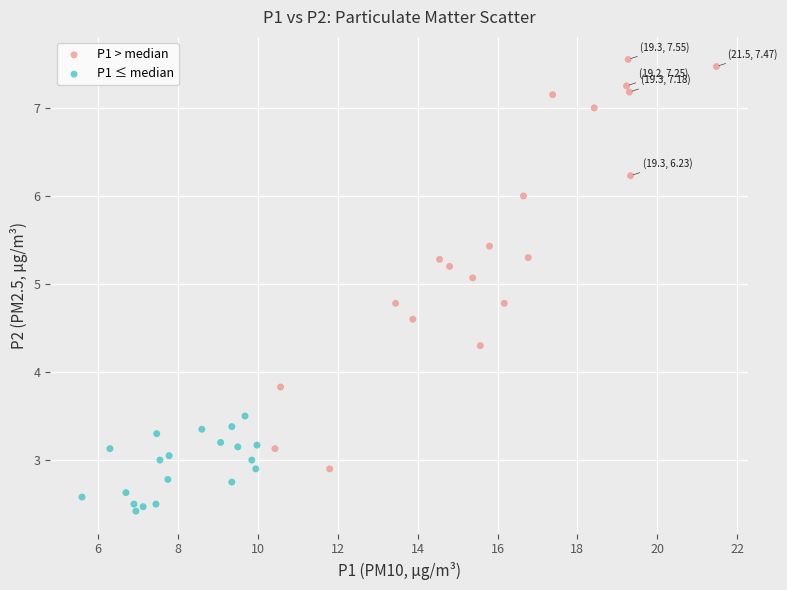

Which series reaches the minimum Y coordinate?

P1 ≤ median